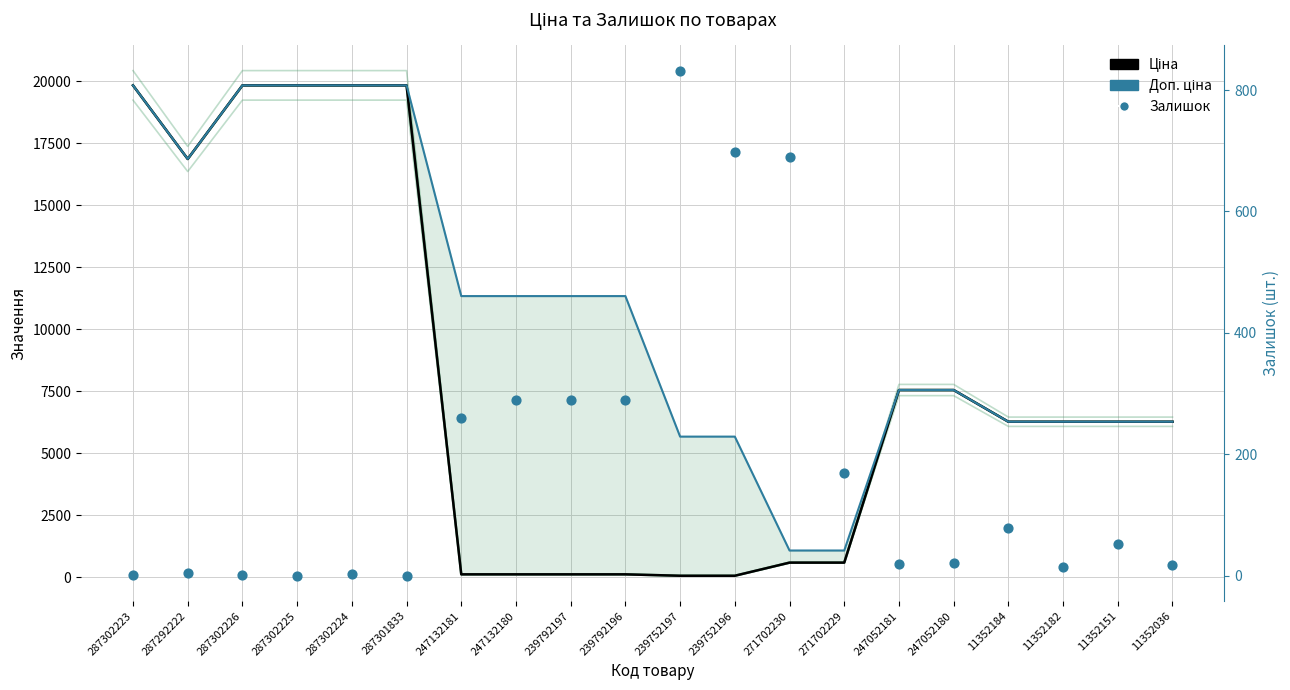

What are all the series names shown in the legend?

Ціна, Доп. ціна, Залишок